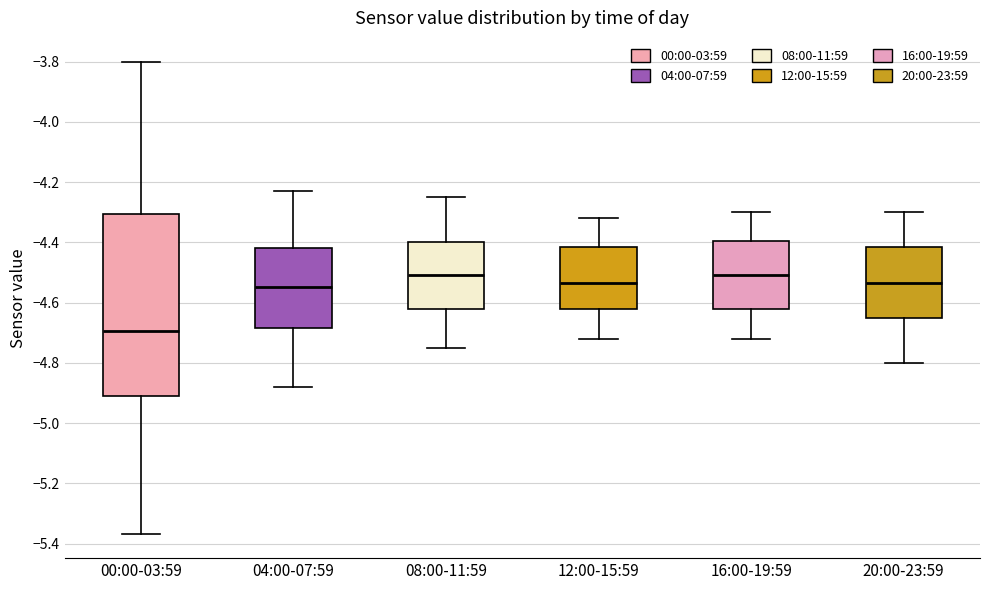

Comparing the boxes themselves (not the whiskers), which one is the tallest?

00:00-03:59